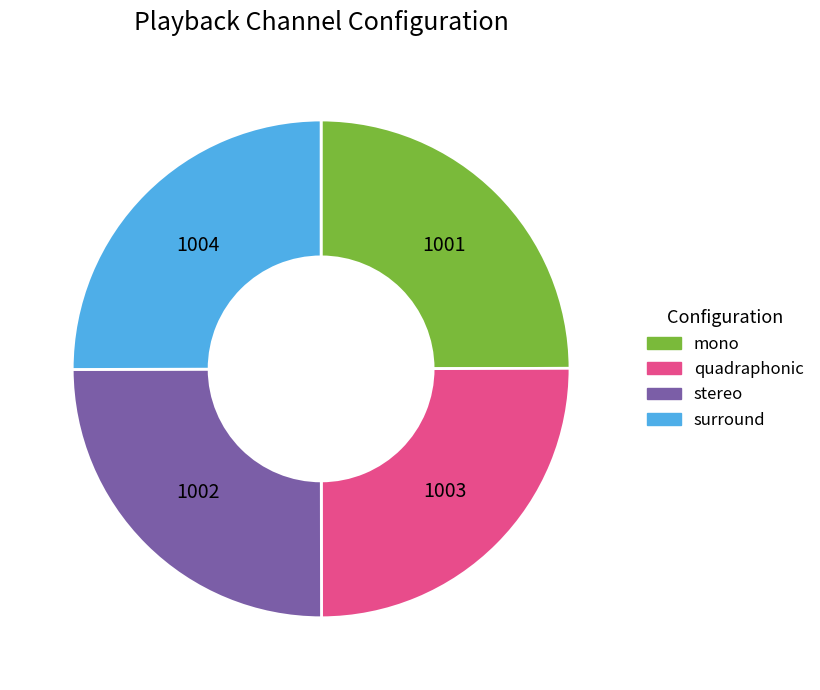

The mono slice represents 25% of the pie. True or false?

True